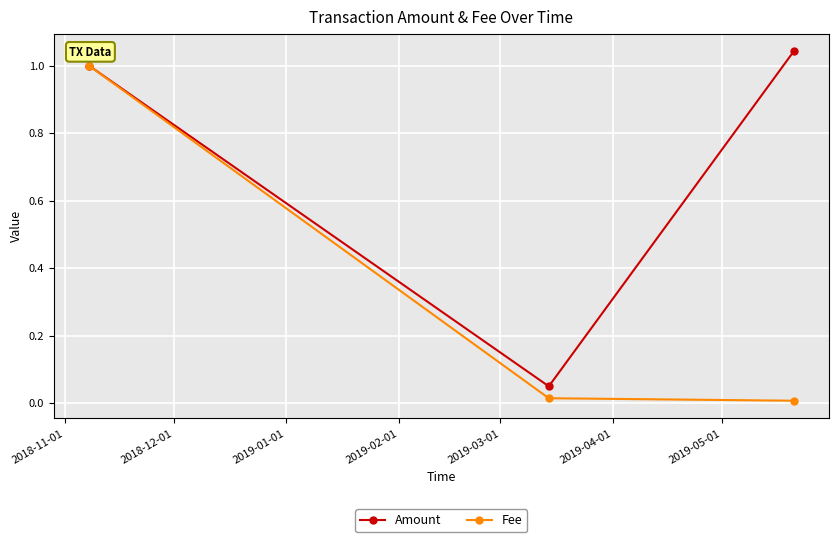

Rank the series by their average value, from lowest to highest.

Fee, Amount